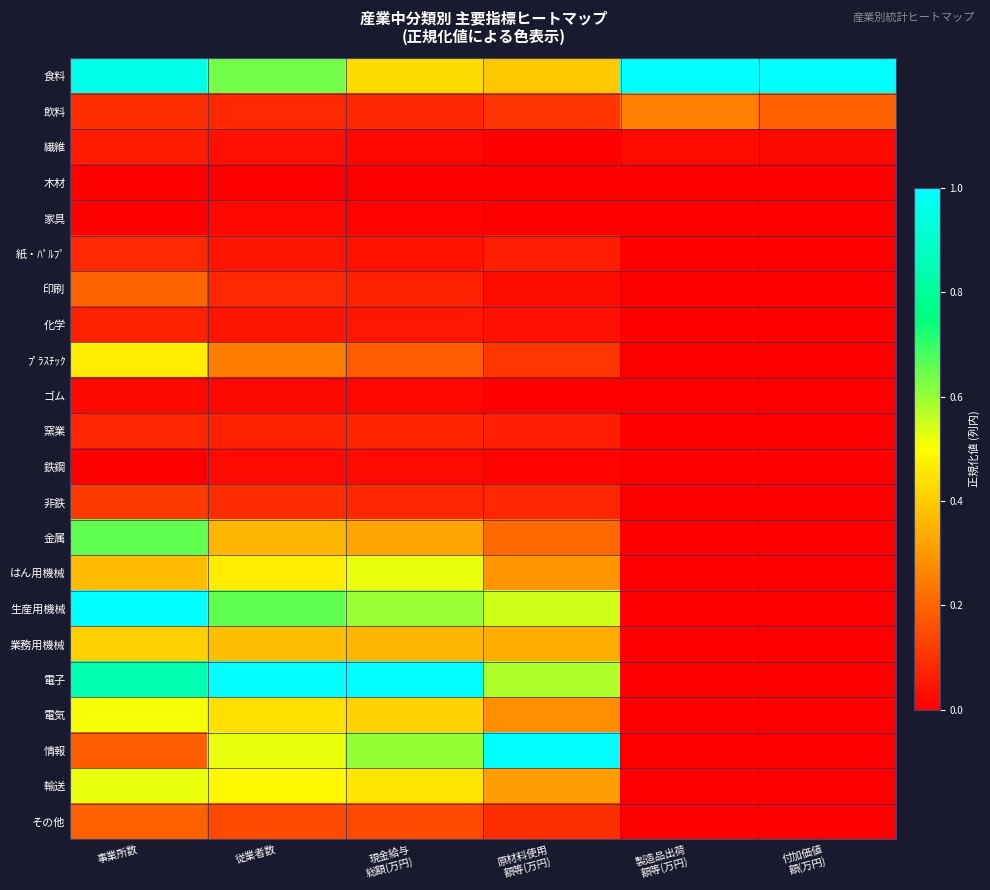

Reading left to right, extract all data points from this chart.

食料: 事業所数=1.0	従業者数=0.6	現金給与
総額(万円)=0.4	原材料使用
額等(万円)=0.4	製造品出荷
額等(万円)=1.0	付加価値
額(万円)=1.0
飲料: 事業所数=0.1	従業者数=0.1	現金給与
総額(万円)=0.1	原材料使用
額等(万円)=0.1	製造品出荷
額等(万円)=0.3	付加価値
額(万円)=0.2
繊維: 事業所数=0.1	従業者数=0.0	現金給与
総額(万円)=0.0	原材料使用
額等(万円)=0.0	製造品出荷
額等(万円)=0.0	付加価値
額(万円)=0.0
木材: 事業所数=0.0	従業者数=0.0	現金給与
総額(万円)=0.0	原材料使用
額等(万円)=0.0	製造品出荷
額等(万円)=0.0	付加価値
額(万円)=0.0
家具: 事業所数=0.0	従業者数=0.0	現金給与
総額(万円)=0.0	原材料使用
額等(万円)=0.0	製造品出荷
額等(万円)=0.0	付加価値
額(万円)=0.0
紙・ﾊﾟﾙﾌﾟ: 事業所数=0.1	従業者数=0.0	現金給与
総額(万円)=0.0	原材料使用
額等(万円)=0.1	製造品出荷
額等(万円)=0.0	付加価値
額(万円)=0.0
印刷: 事業所数=0.2	従業者数=0.1	現金給与
総額(万円)=0.1	原材料使用
額等(万円)=0.0	製造品出荷
額等(万円)=0.0	付加価値
額(万円)=0.0
化学: 事業所数=0.1	従業者数=0.0	現金給与
総額(万円)=0.0	原材料使用
額等(万円)=0.0	製造品出荷
額等(万円)=0.0	付加価値
額(万円)=0.0
ﾌﾟﾗｽﾁｯｸ: 事業所数=0.5	従業者数=0.2	現金給与
総額(万円)=0.2	原材料使用
額等(万円)=0.1	製造品出荷
額等(万円)=0.0	付加価値
額(万円)=0.0
ゴム: 事業所数=0.0	従業者数=0.0	現金給与
総額(万円)=0.0	原材料使用
額等(万円)=0.0	製造品出荷
額等(万円)=0.0	付加価値
額(万円)=0.0
窯業: 事業所数=0.1	従業者数=0.1	現金給与
総額(万円)=0.1	原材料使用
額等(万円)=0.1	製造品出荷
額等(万円)=0.0	付加価値
額(万円)=0.0
鉄鋼: 事業所数=0.0	従業者数=0.0	現金給与
総額(万円)=0.0	原材料使用
額等(万円)=0.0	製造品出荷
額等(万円)=0.0	付加価値
額(万円)=0.0
非鉄: 事業所数=0.1	従業者数=0.1	現金給与
総額(万円)=0.1	原材料使用
額等(万円)=0.1	製造品出荷
額等(万円)=0.0	付加価値
額(万円)=0.0
金属: 事業所数=0.7	従業者数=0.4	現金給与
総額(万円)=0.3	原材料使用
額等(万円)=0.2	製造品出荷
額等(万円)=0.0	付加価値
額(万円)=0.0
はん用機械: 事業所数=0.4	従業者数=0.5	現金給与
総額(万円)=0.5	原材料使用
額等(万円)=0.3	製造品出荷
額等(万円)=0.0	付加価値
額(万円)=0.0
生産用機械: 事業所数=1.0	従業者数=0.7	現金給与
総額(万円)=0.6	原材料使用
額等(万円)=0.5	製造品出荷
額等(万円)=0.0	付加価値
額(万円)=0.0
業務用機械: 事業所数=0.4	従業者数=0.4	現金給与
総額(万円)=0.4	原材料使用
額等(万円)=0.3	製造品出荷
額等(万円)=0.0	付加価値
額(万円)=0.0
電子: 事業所数=0.8	従業者数=1.0	現金給与
総額(万円)=1.0	原材料使用
額等(万円)=0.6	製造品出荷
額等(万円)=0.0	付加価値
額(万円)=0.0
電気: 事業所数=0.5	従業者数=0.4	現金給与
総額(万円)=0.4	原材料使用
額等(万円)=0.3	製造品出荷
額等(万円)=0.0	付加価値
額(万円)=0.0
情報: 事業所数=0.2	従業者数=0.5	現金給与
総額(万円)=0.6	原材料使用
額等(万円)=1.0	製造品出荷
額等(万円)=0.0	付加価値
額(万円)=0.0
輸送: 事業所数=0.5	従業者数=0.5	現金給与
総額(万円)=0.5	原材料使用
額等(万円)=0.3	製造品出荷
額等(万円)=0.0	付加価値
額(万円)=0.0
その他: 事業所数=0.2	従業者数=0.1	現金給与
総額(万円)=0.1	原材料使用
額等(万円)=0.1	製造品出荷
額等(万円)=0.0	付加価値
額(万円)=0.0